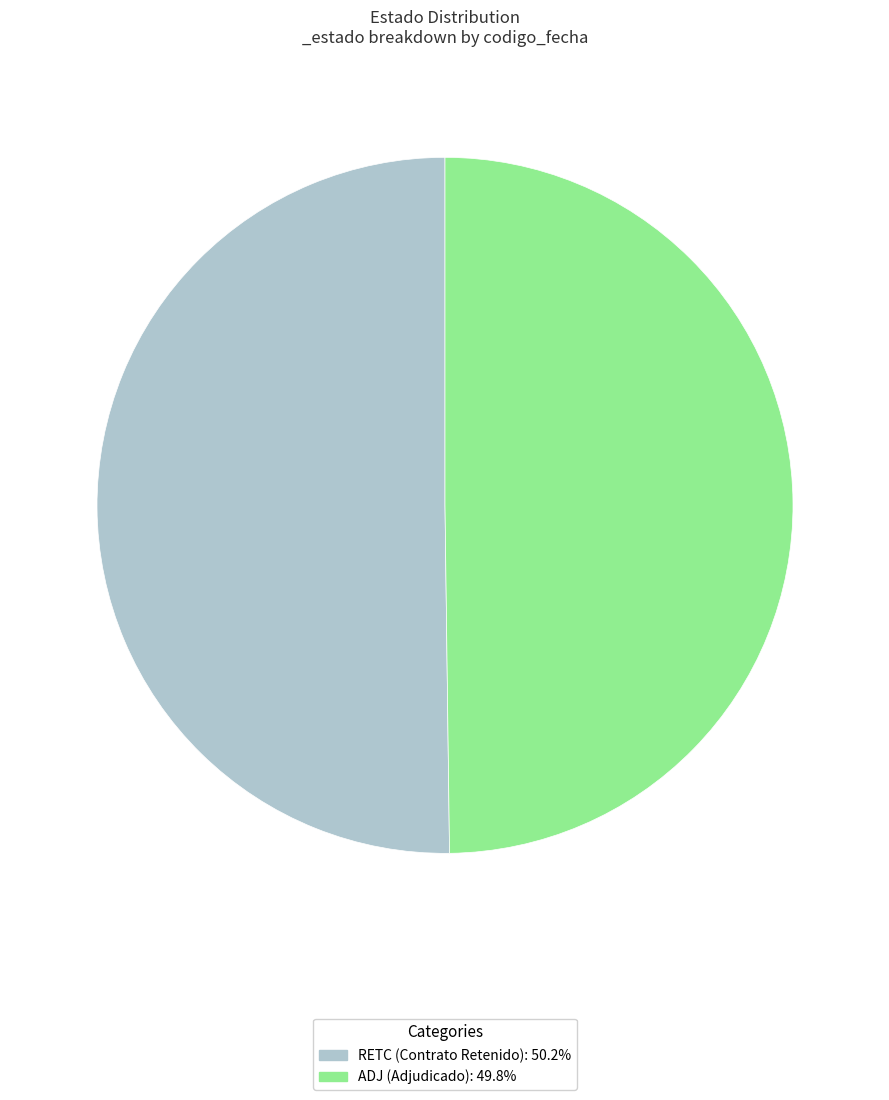

Combined, do ADJ and RETC account for over 50%?

Yes